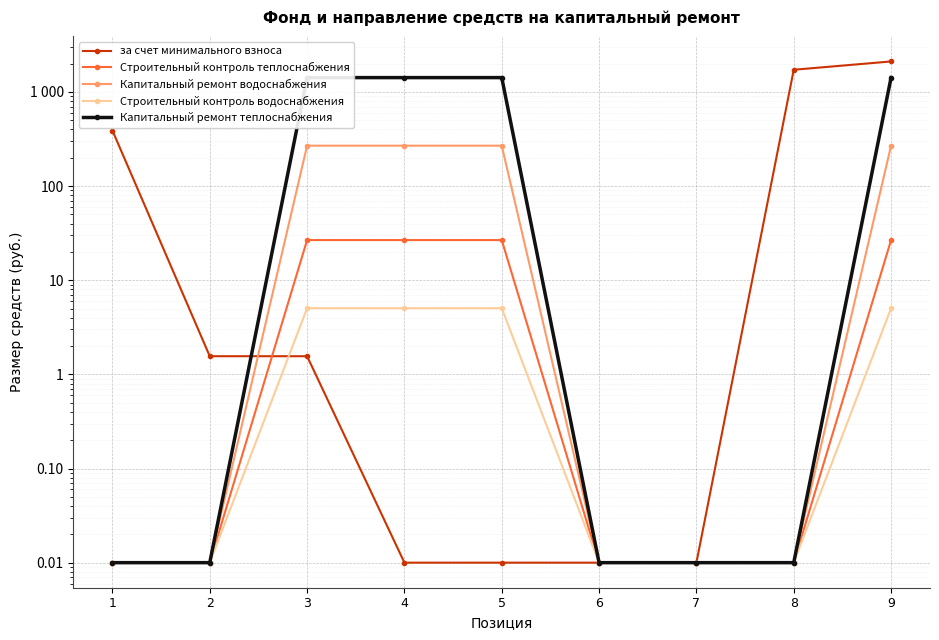

Rank the categories by Капитальный ремонт водоснабжения value from lowest to highest.

1, 2, 6, 7, 8, 3, 4, 5, 9